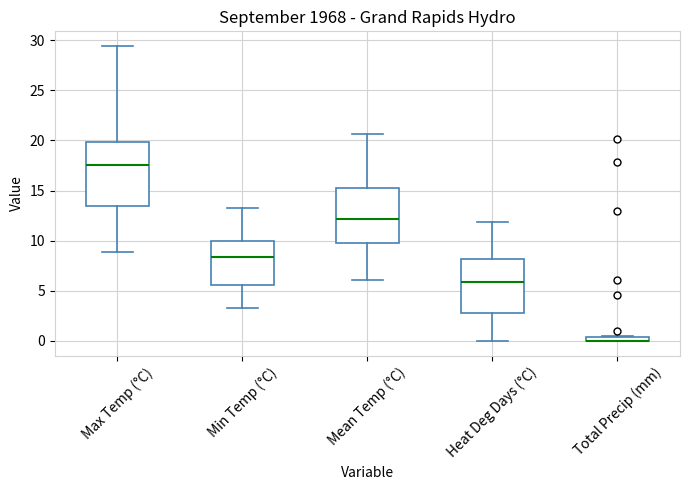

Which box is the tallest, from its lower edge to its upper edge?

Max Temp (°C)